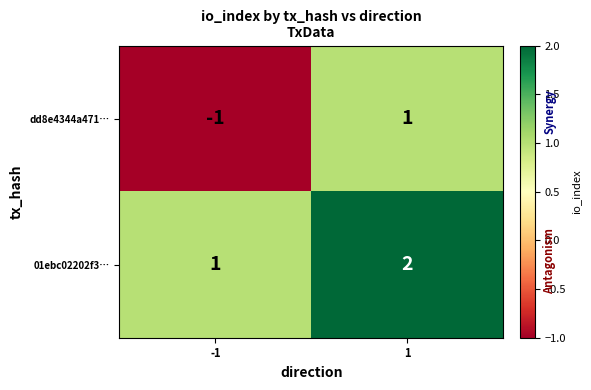

Is it true that 01ebc02202f3… equals 0 at -1?

False